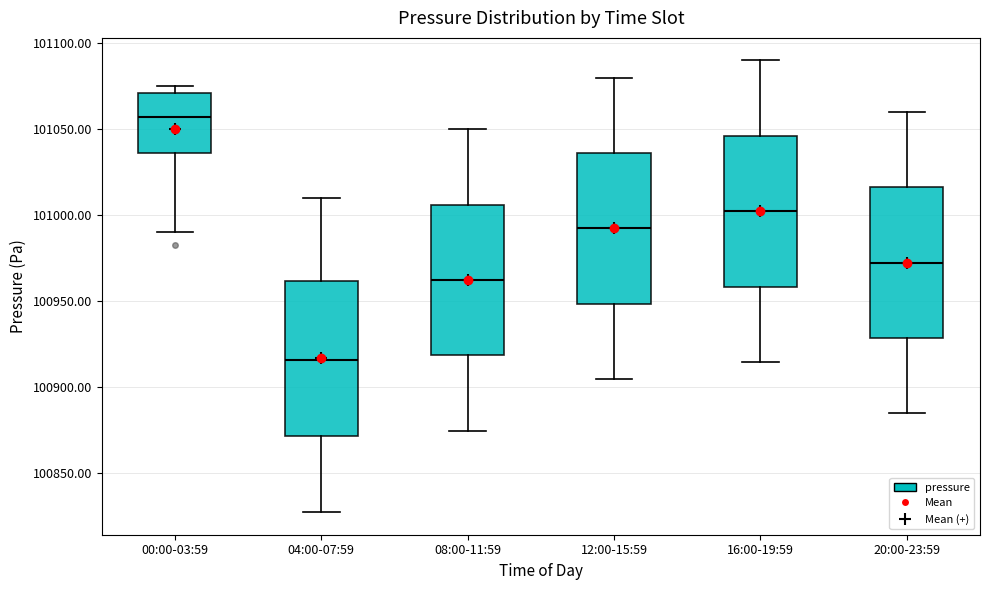

Reading left to right, read every box against the y-axis: the position of its median line, the range the box covers, and the ends of its whiskers. The values are not printed on the chart, so give them approximately, as read against the axis.

00:00-03:59: median 101055, box 101035 to 101070, whiskers 100990 to 101075
04:00-07:59: median 100915, box 100870 to 100960, whiskers 100825 to 101010
08:00-11:59: median 100960, box 100920 to 101005, whiskers 100875 to 101050
12:00-15:59: median 100990, box 100950 to 101035, whiskers 100905 to 101080
16:00-19:59: median 101000, box 100960 to 101045, whiskers 100915 to 101090
20:00-23:59: median 100970, box 100930 to 101015, whiskers 100885 to 101060